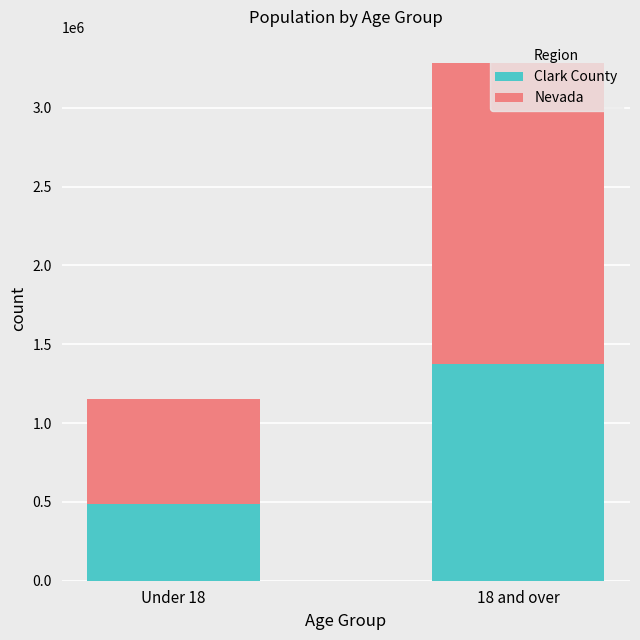

What is the average value of the Clark County series?

932864